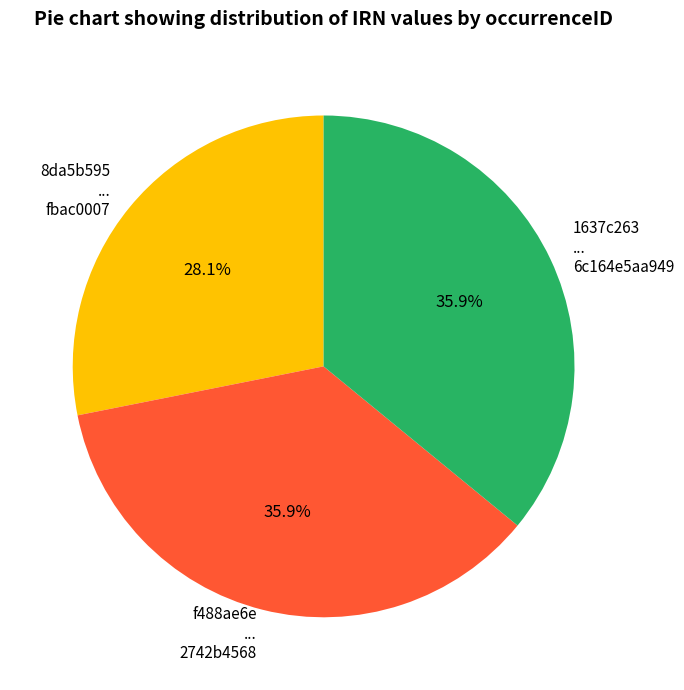

Is there any slice that represents more than half of the pie?

No